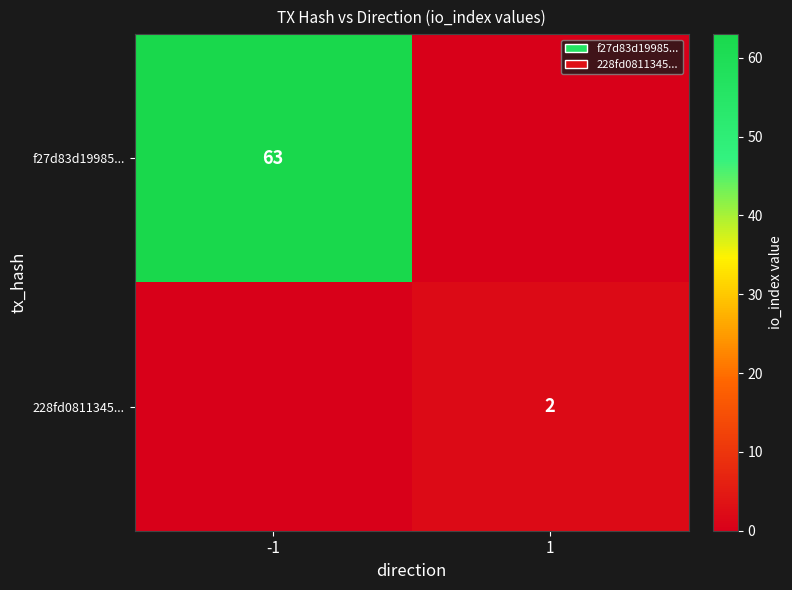

The 228fd0811345... series shows 2 at 1. True or false?

True